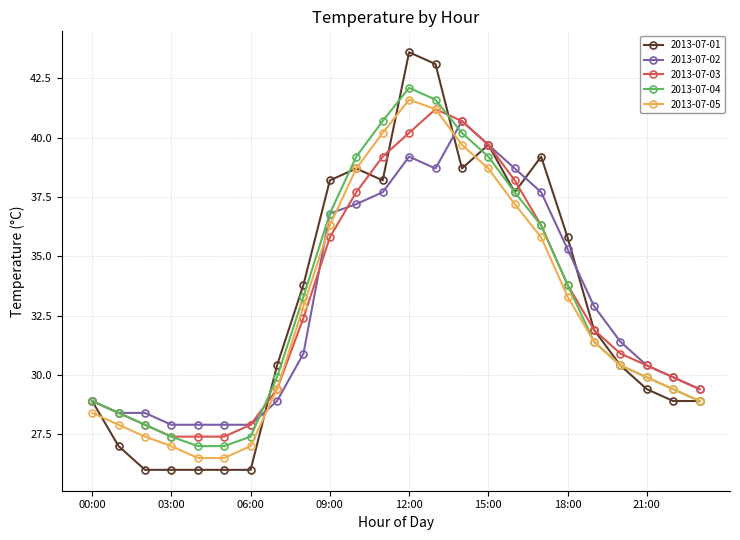

Which series has the widest spread of values?

2013-07-01